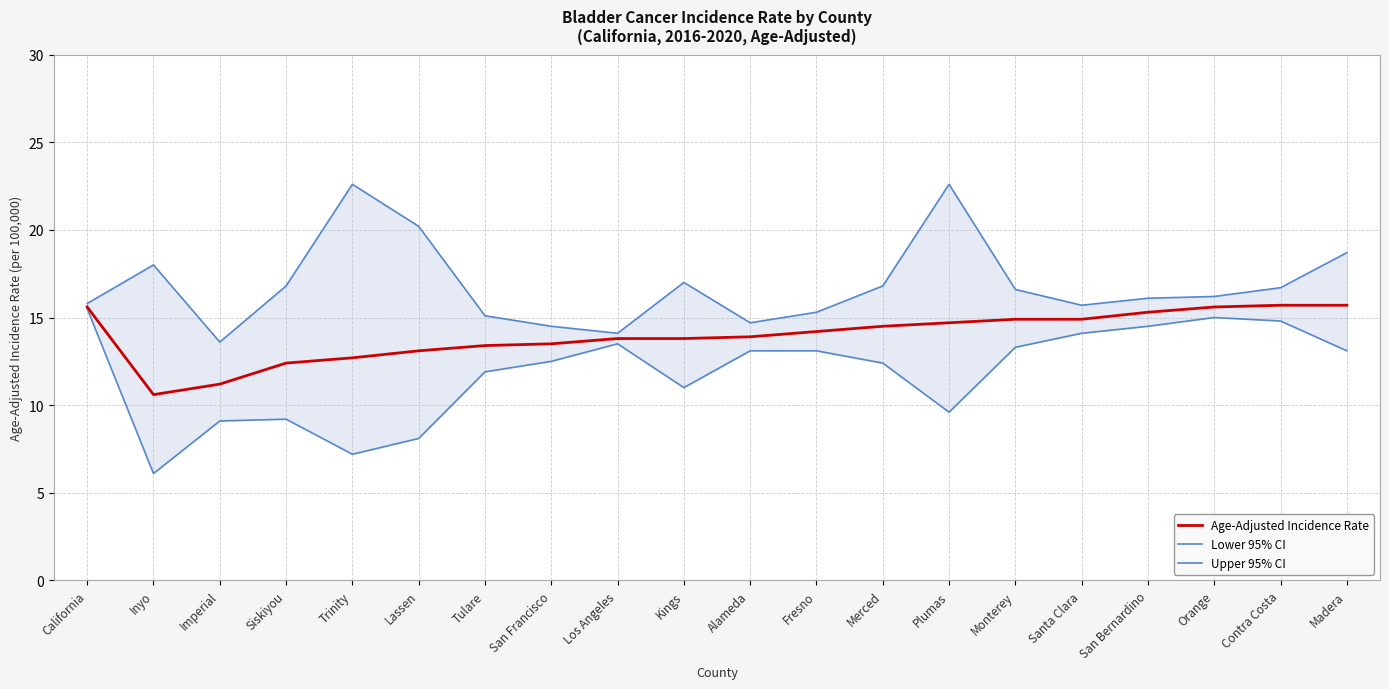

What are all the series names shown in the legend?

Age-Adjusted Incidence Rate, Lower 95% CI, Upper 95% CI